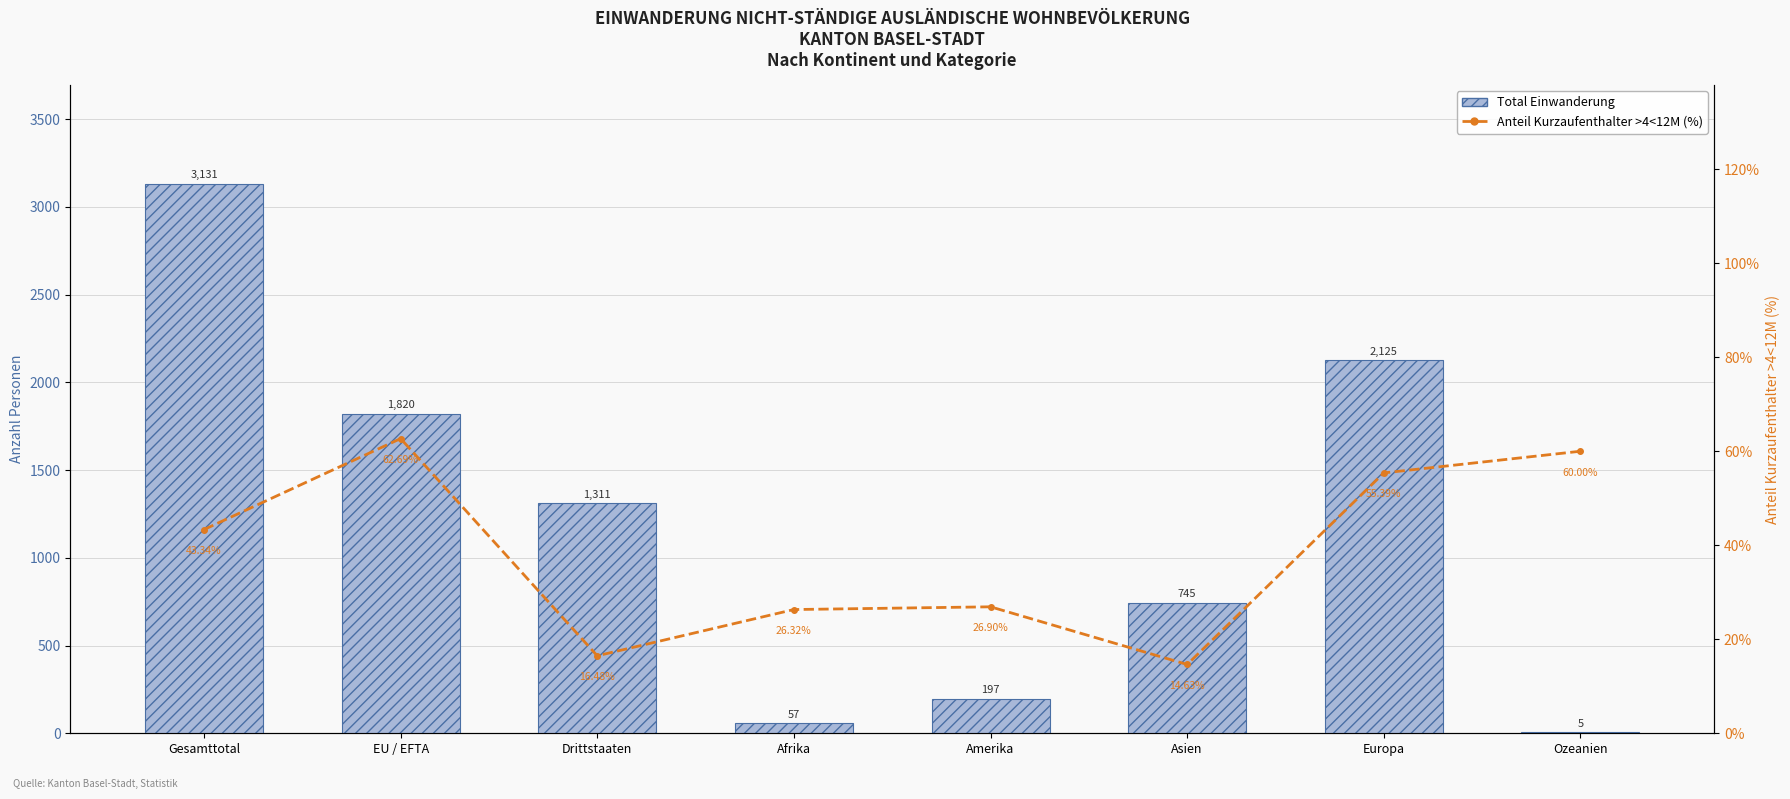

What is the label of the 3rd bar from the right?

Asien